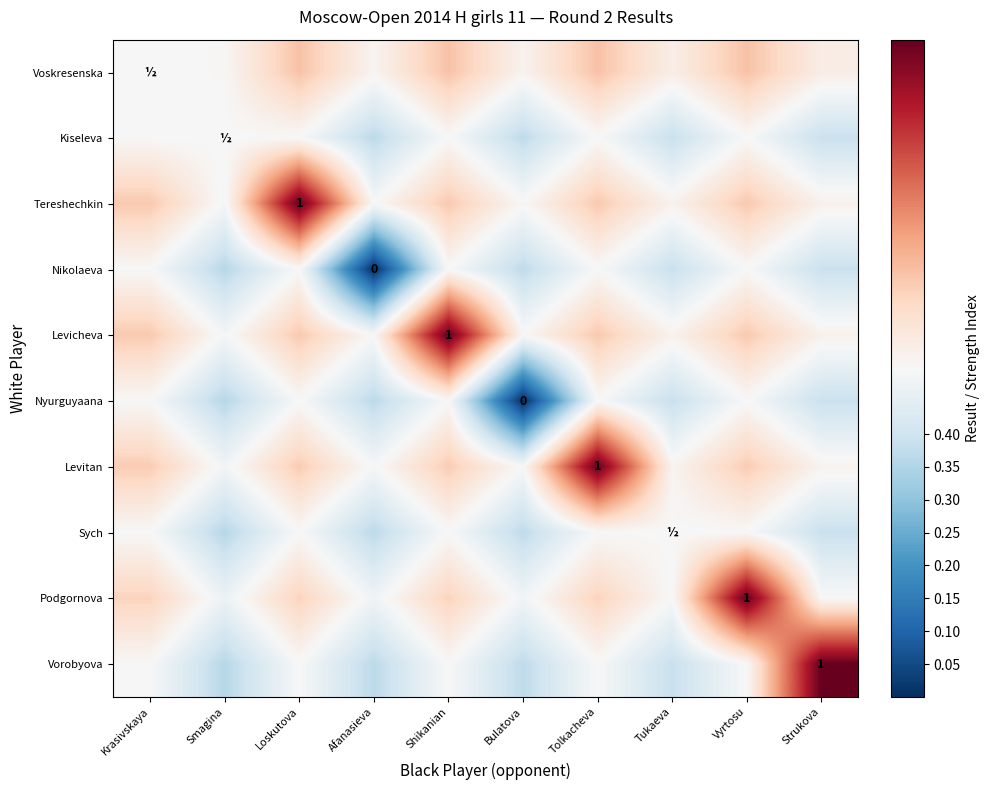

What is the highest value of the Sych series?

0.5